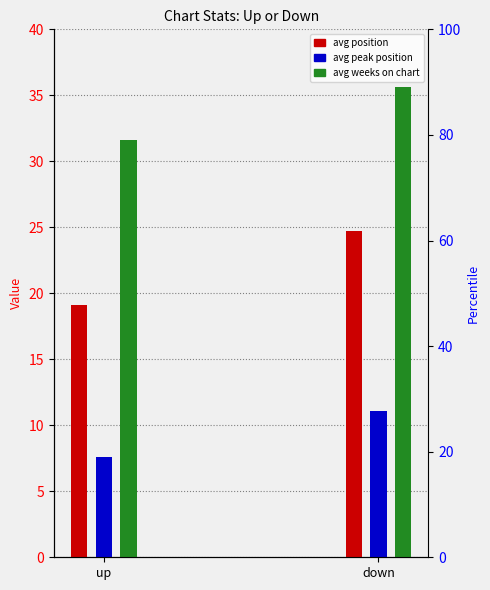

What is the sum of the avg position values at down and up?

43.8